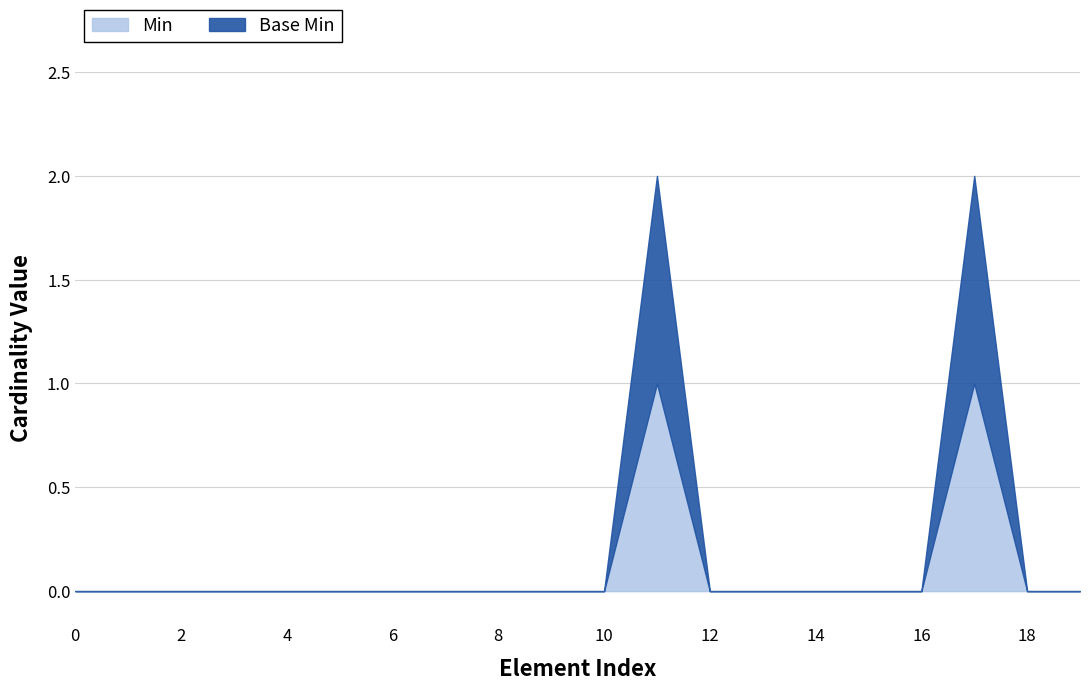

How many positive values does the Min series have?

2